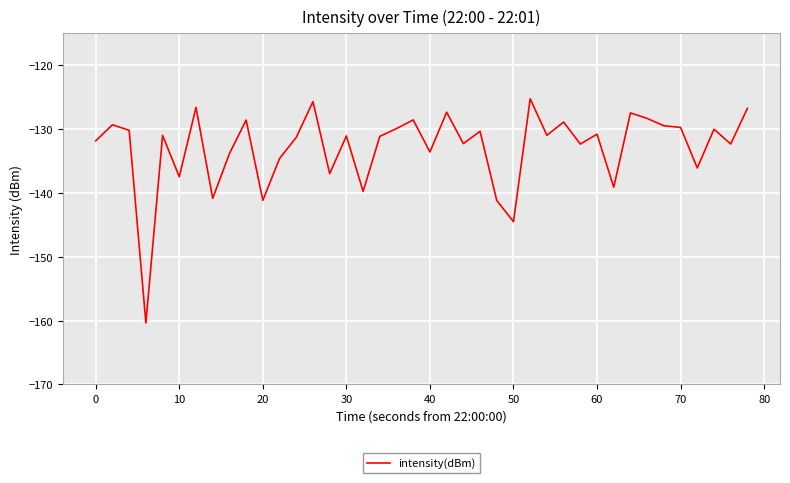

What is the greatest value displayed?

-125.2